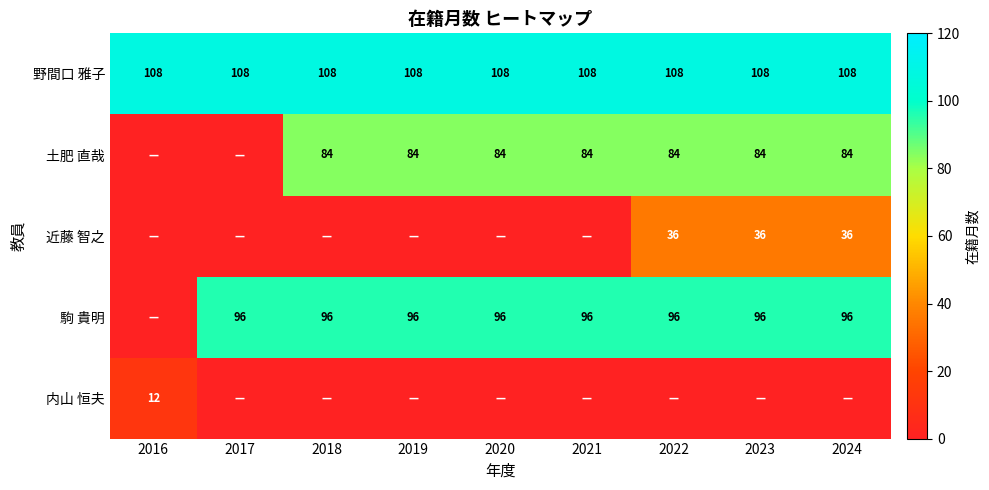

Which category has the lowest value across all series?

2017